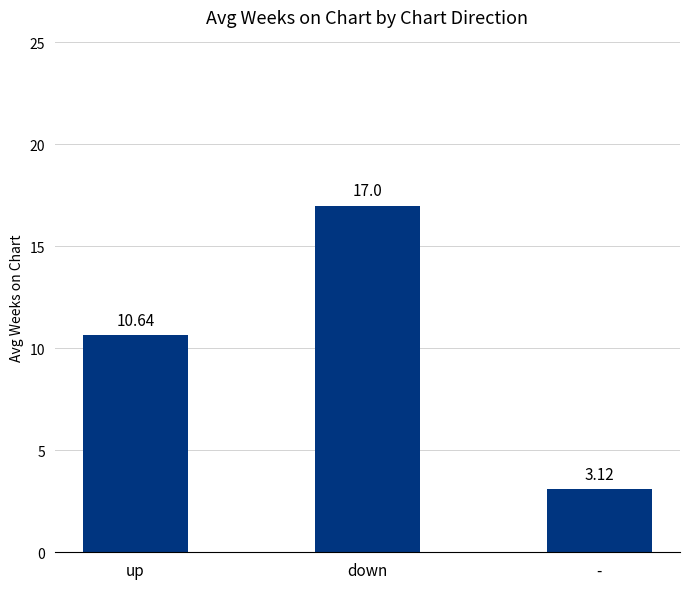

The value at up is 7.1. True or false?

False